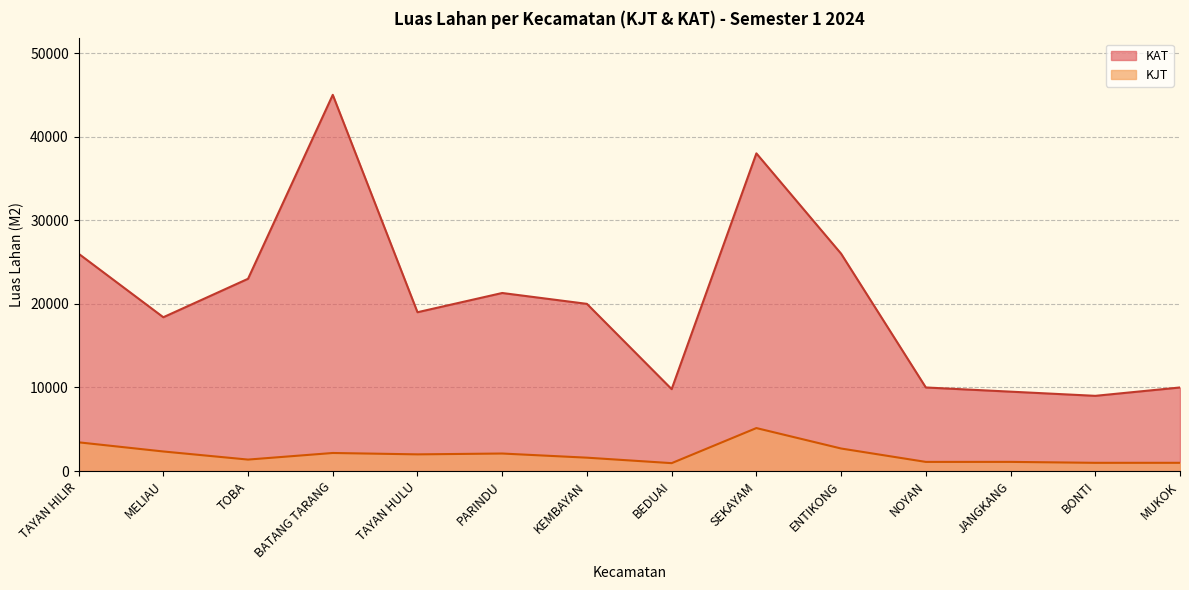

What are all the series names shown in the legend?

KAT, KJT